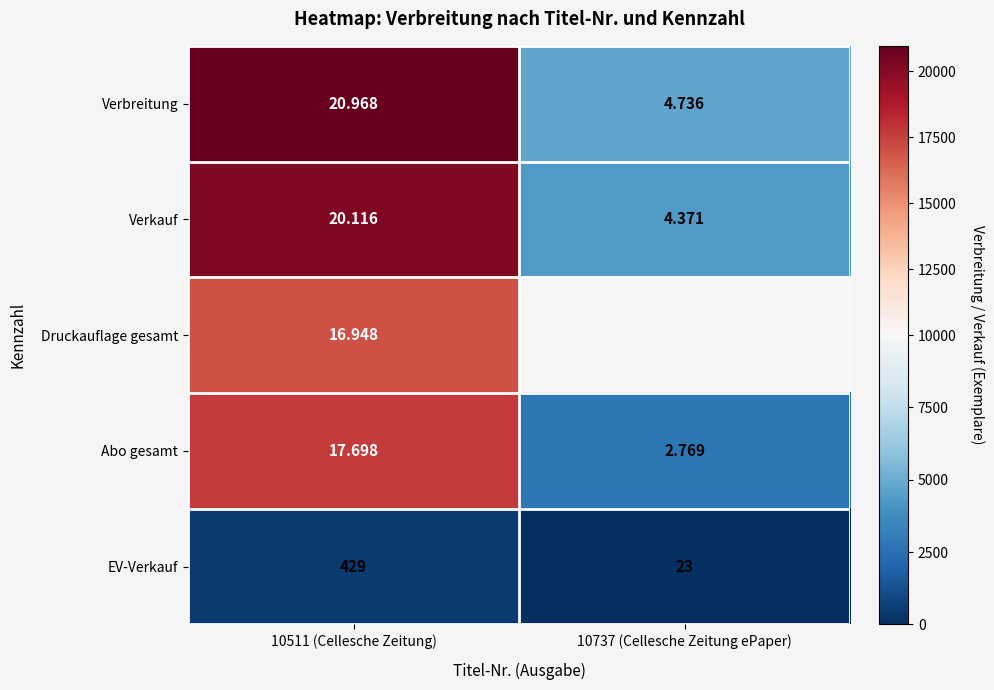

Is it true that Abo gesamt equals 4083.1 at 10737 (Cellesche Zeitung ePaper)?

False